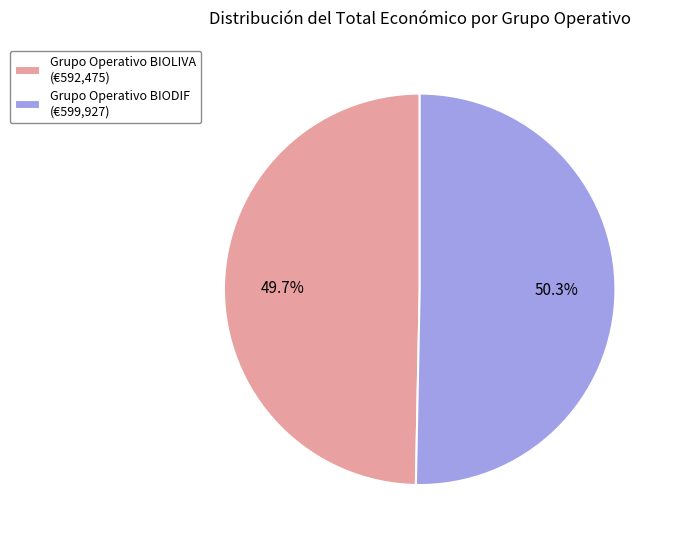

To the nearest percent, what is the difference between the Grupo Operativo BIODIF and Grupo Operativo BIOLIVA slice percentages?

1%